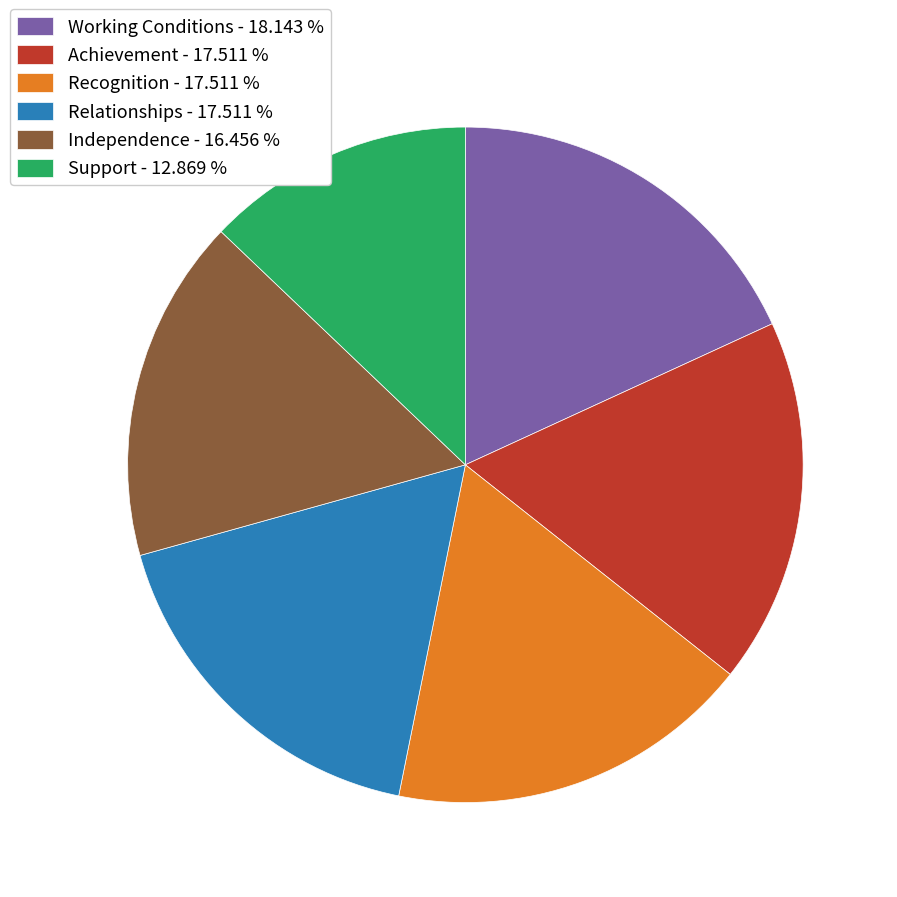

Approximately how many times larger is the value at Recognition compared to Working Conditions?

1.0